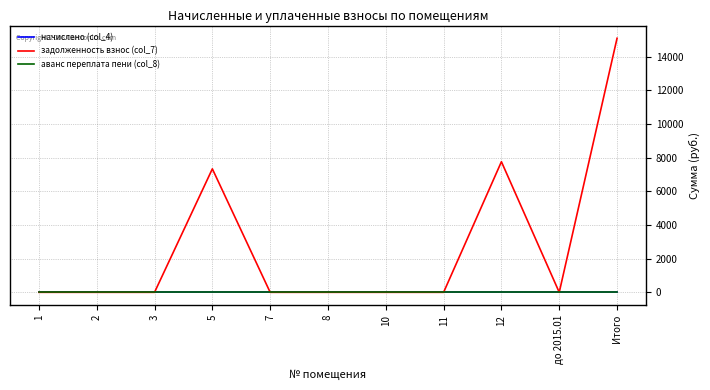

Reading left to right, extract all data points from this chart.

начислено (col_4): 0.0	0.0	0.0	0.0	0.0	0.0	0.0	0.0	0.0	0.0	0.0
задолженность взнос (col_7): 0.0	0.0	0.0	7337.6	0.0	0.0	0.0	0.0	7762.5	0.0	15100.1
аванс переплата пени (col_8): 0.0	0.0	0.0	0.0	0.0	0.0	0.0	0.0	0.0	0.0	0.0